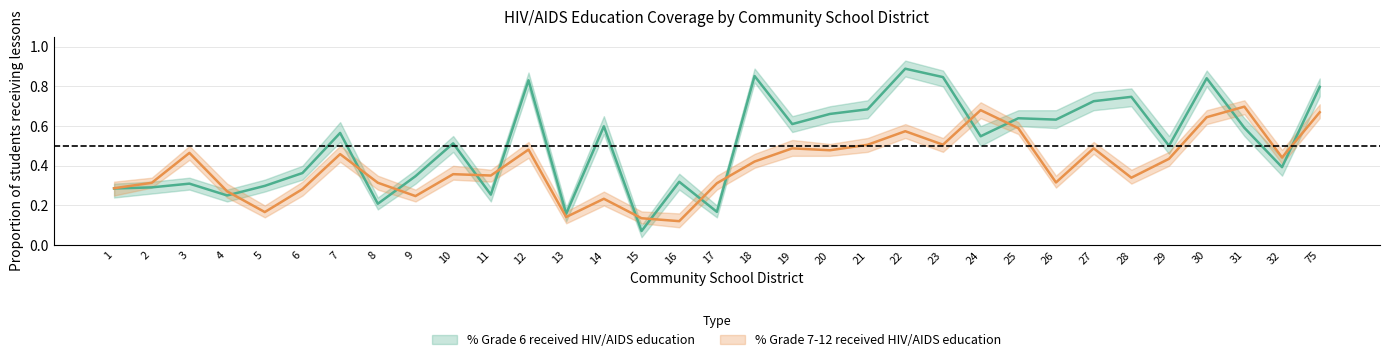

Reading left to right, transcribe all the data shown in this chart.

% Grade 6 (lower): 1=0.2	2=0.3	3=0.3	4=0.2	5=0.3	6=0.3	7=0.5	8=0.2	9=0.3	10=0.5	11=0.2	12=0.8	13=0.1	14=0.6	15=0.0	16=0.3	17=0.1	18=0.8	19=0.6	20=0.6	21=0.6	22=0.8	23=0.8	24=0.5	25=0.6	26=0.6	27=0.7	28=0.7	29=0.5	30=0.8	31=0.6	32=0.3	75=0.8
% Grade 6 (upper): 1=0.3	2=0.3	3=0.3	4=0.3	5=0.3	6=0.4	7=0.6	8=0.2	9=0.4	10=0.6	11=0.3	12=0.9	13=0.2	14=0.7	15=0.1	16=0.4	17=0.2	18=0.9	19=0.7	20=0.7	21=0.7	22=0.9	23=0.9	24=0.6	25=0.7	26=0.7	27=0.8	28=0.8	29=0.6	30=0.9	31=0.6	32=0.4	75=0.8
% Grade 6 (center): 1=0.3	2=0.3	3=0.3	4=0.3	5=0.3	6=0.4	7=0.6	8=0.2	9=0.3	10=0.5	11=0.3	12=0.8	13=0.2	14=0.6	15=0.1	16=0.3	17=0.2	18=0.9	19=0.6	20=0.7	21=0.7	22=0.9	23=0.8	24=0.5	25=0.6	26=0.6	27=0.7	28=0.7	29=0.5	30=0.8	31=0.6	32=0.4	75=0.8
% Grade 7-12 (lower): 1=0.2	2=0.3	3=0.4	4=0.2	5=0.1	6=0.2	7=0.4	8=0.3	9=0.2	10=0.3	11=0.3	12=0.4	13=0.1	14=0.2	15=0.1	16=0.1	17=0.3	18=0.4	19=0.5	20=0.5	21=0.5	22=0.5	23=0.5	24=0.6	25=0.6	26=0.3	27=0.5	28=0.3	29=0.4	30=0.6	31=0.7	32=0.4	75=0.6
% Grade 7-12 (upper): 1=0.3	2=0.3	3=0.5	4=0.3	5=0.2	6=0.3	7=0.5	8=0.3	9=0.3	10=0.4	11=0.4	12=0.5	13=0.2	14=0.3	15=0.2	16=0.2	17=0.3	18=0.5	19=0.5	20=0.5	21=0.5	22=0.6	23=0.5	24=0.7	25=0.6	26=0.3	27=0.5	28=0.4	29=0.5	30=0.7	31=0.7	32=0.5	75=0.7
% Grade 7-12 (center): 1=0.3	2=0.3	3=0.5	4=0.3	5=0.2	6=0.3	7=0.5	8=0.3	9=0.2	10=0.4	11=0.4	12=0.5	13=0.1	14=0.2	15=0.1	16=0.1	17=0.3	18=0.4	19=0.5	20=0.5	21=0.5	22=0.6	23=0.5	24=0.7	25=0.6	26=0.3	27=0.5	28=0.3	29=0.4	30=0.6	31=0.7	32=0.4	75=0.7